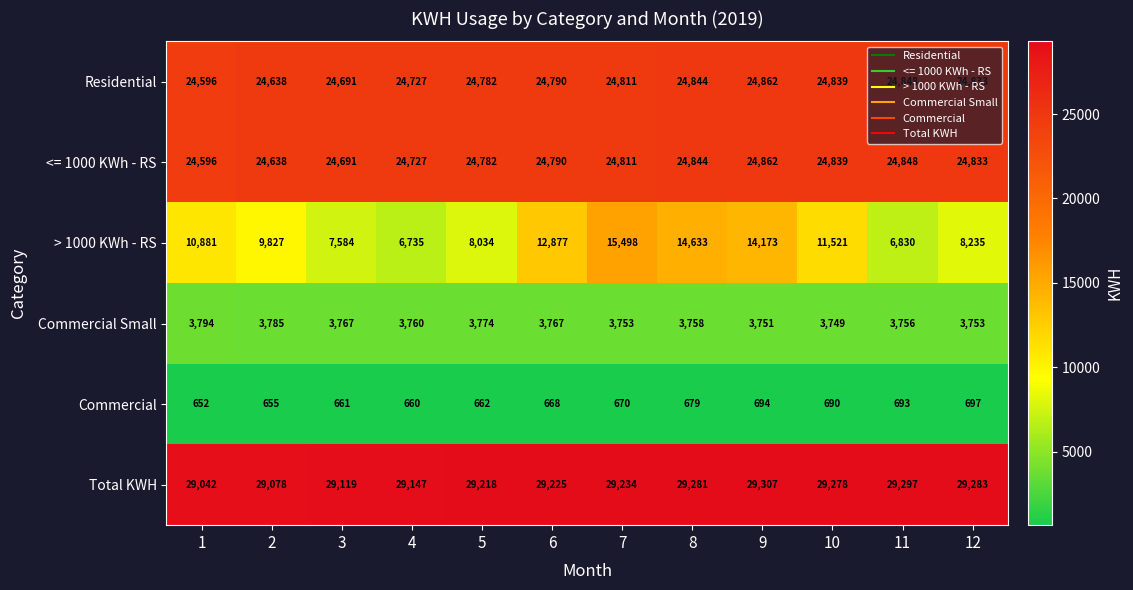

What is the approximate value of > 1000 KWh - RS at 1?

10881